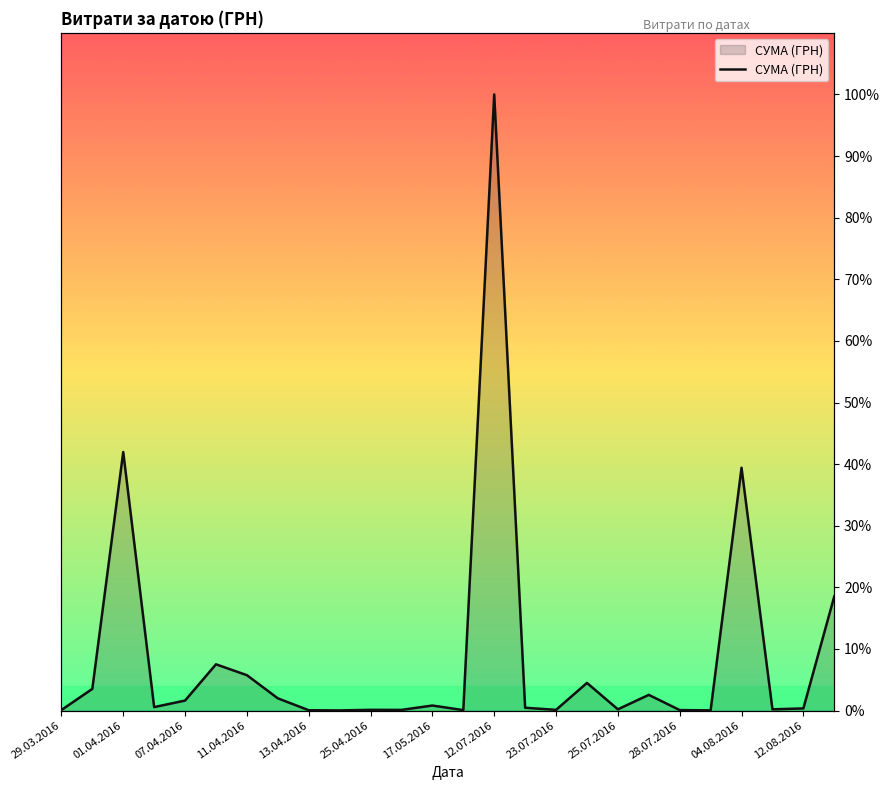

True or false: there are more than 1 points higher than both neighbors.

True